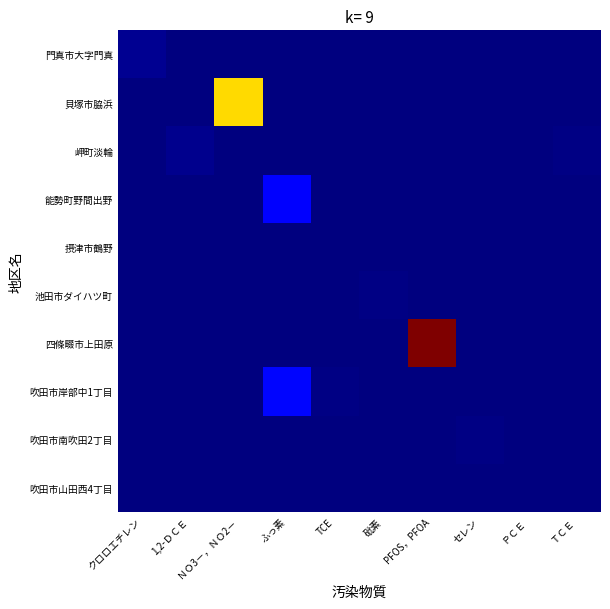

At which category is the sum across all series the highest?

PFOS，PFOA